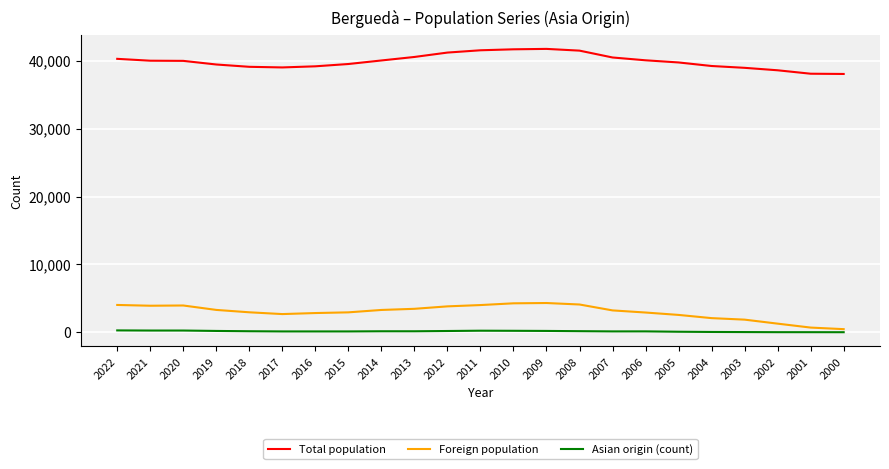

What is the maximum value shown in the chart?

41744